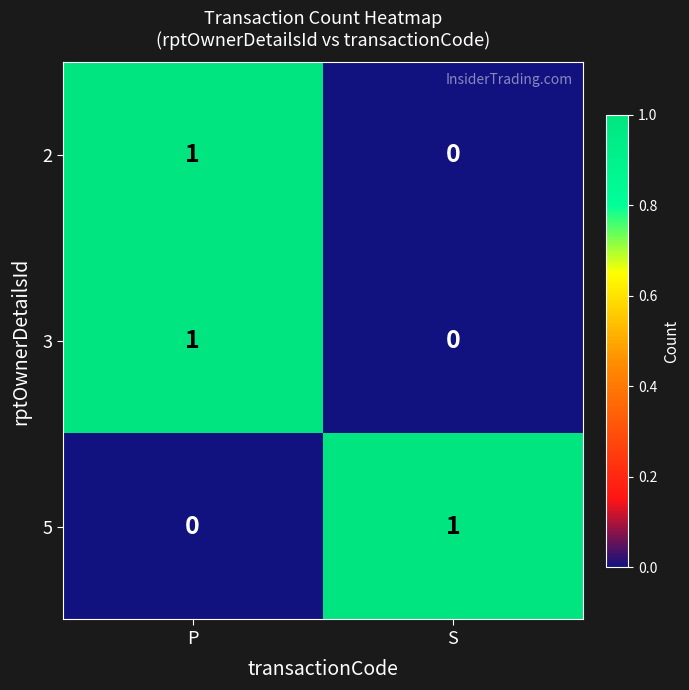

Rank the categories by 2 value from lowest to highest.

S, P